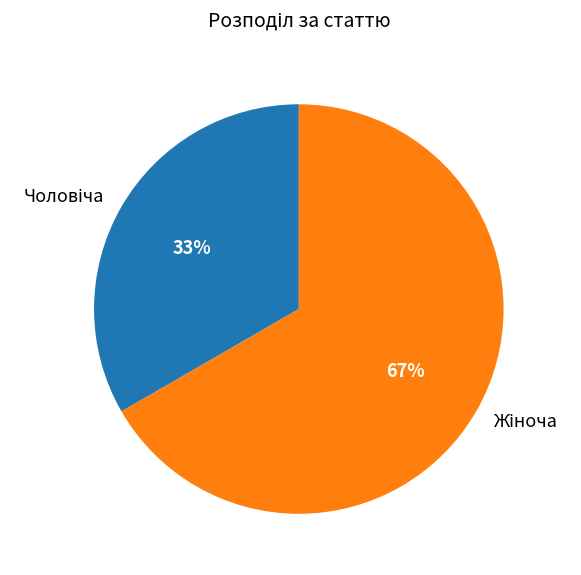

To the nearest percent, what is the average slice percentage?

50%